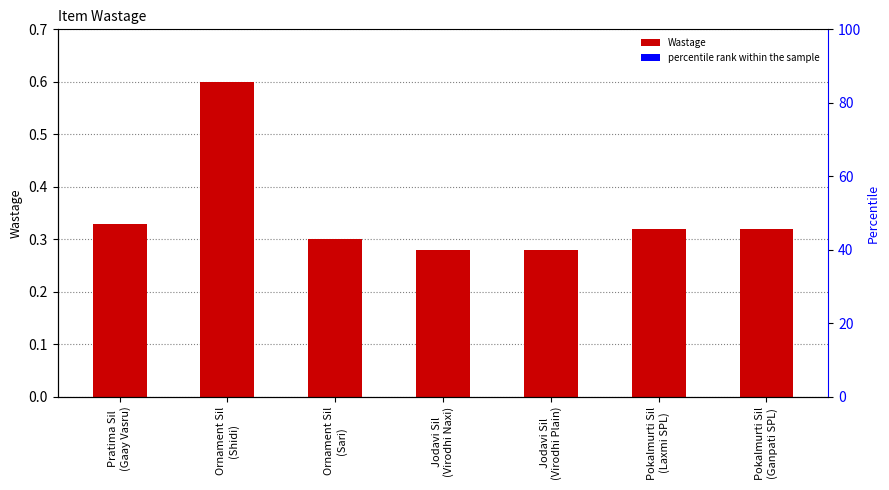

Reading right to left, transcribe all the data shown in this chart.

0.3	0.3	0.3	0.3	0.3	0.6	0.3